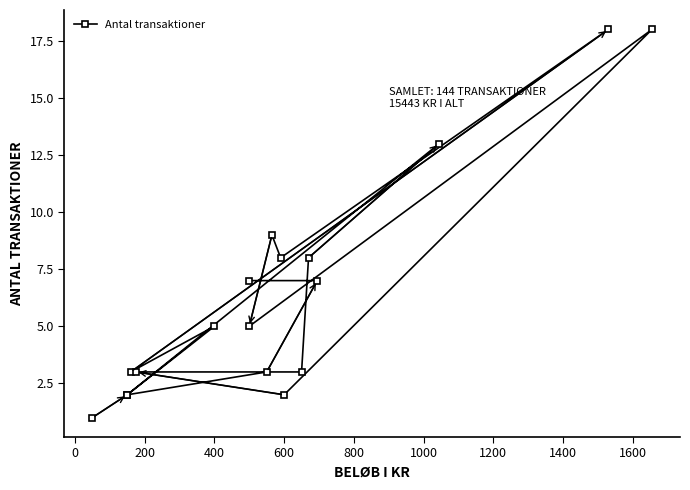

What is the difference between the maximum and minimum values?

17